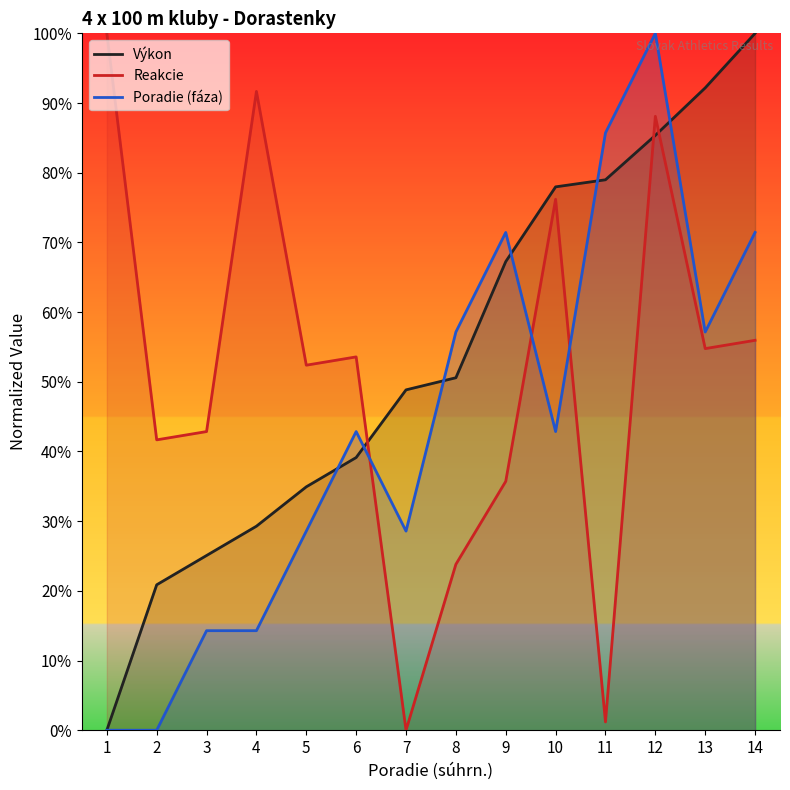

What is the difference between the second highest and second lowest values in the Reakcie series?

90.5